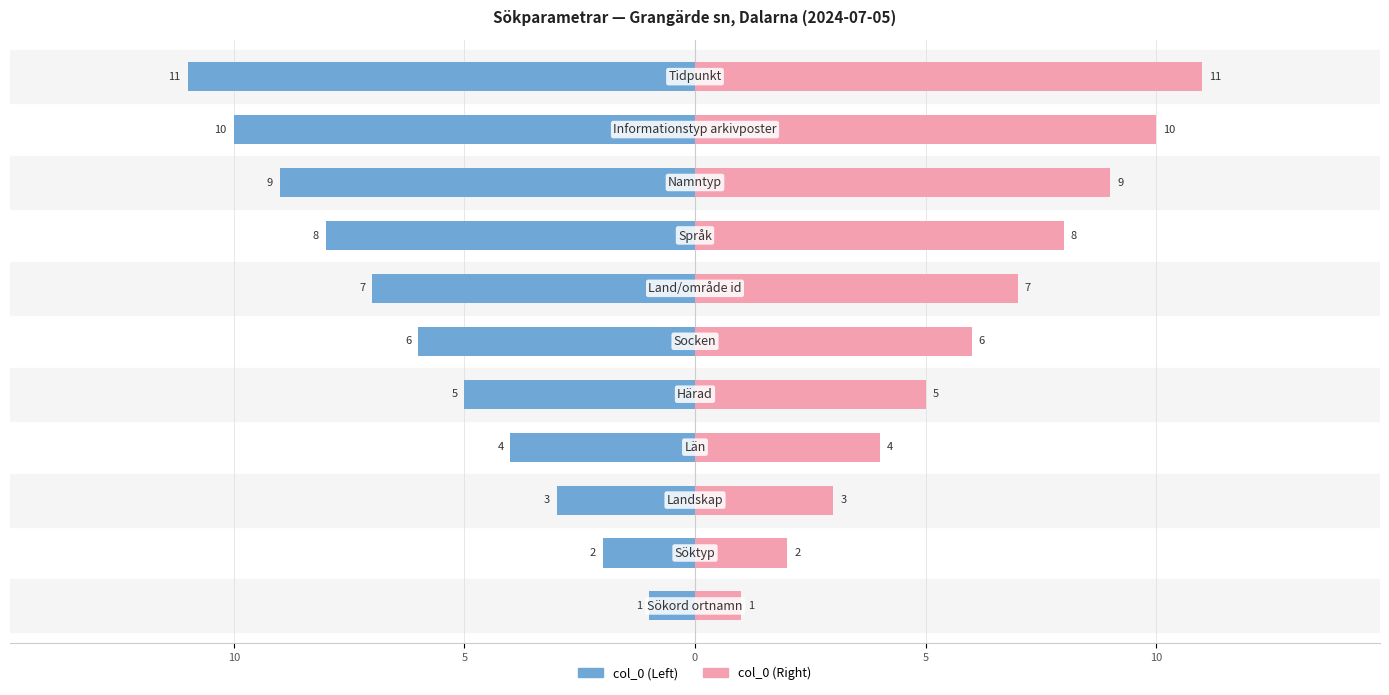

What is the value of the col_0 (Left) bar at the 4th from the left?

-4